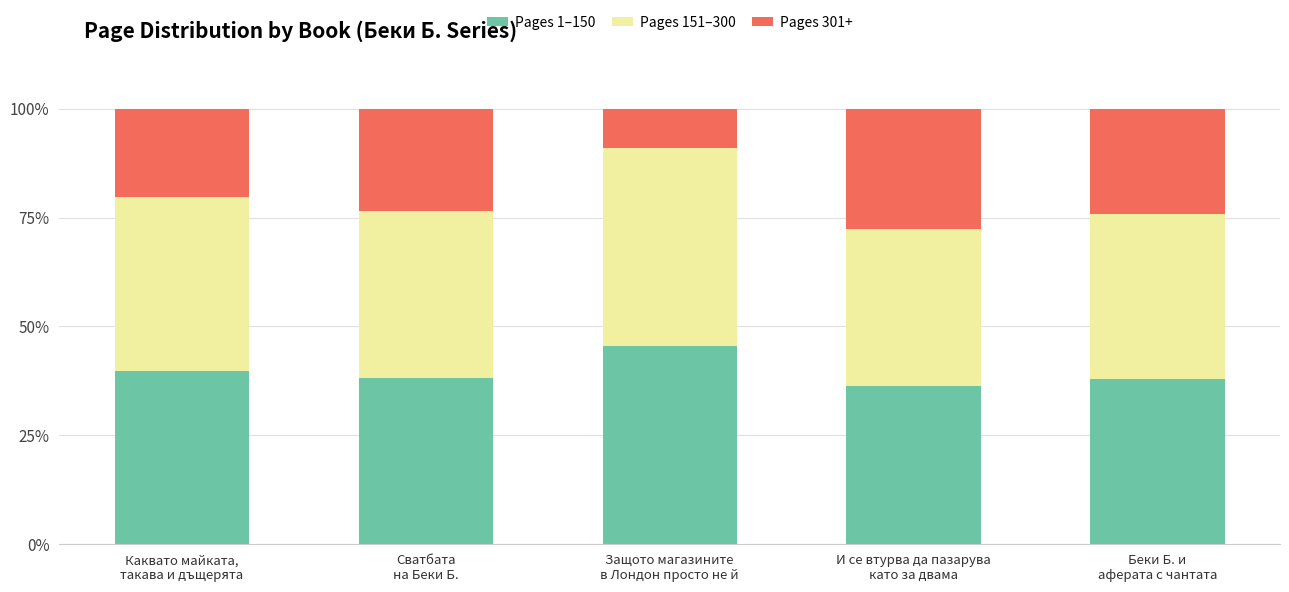

What is the sum of all Pages 1–150 values?

197.7